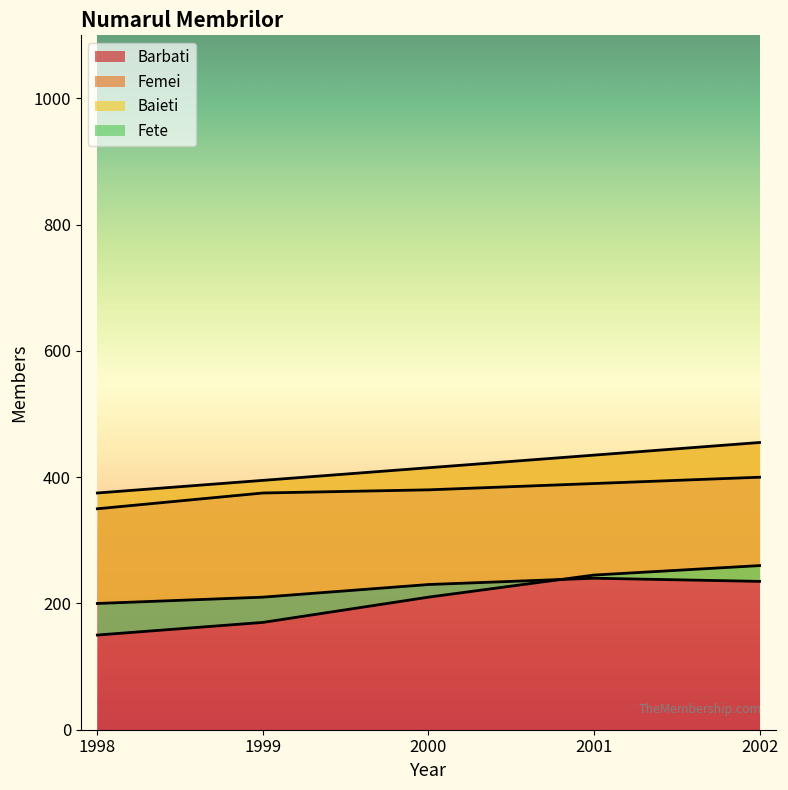

True or false: Barbati has a value of 179 at 2000.

False